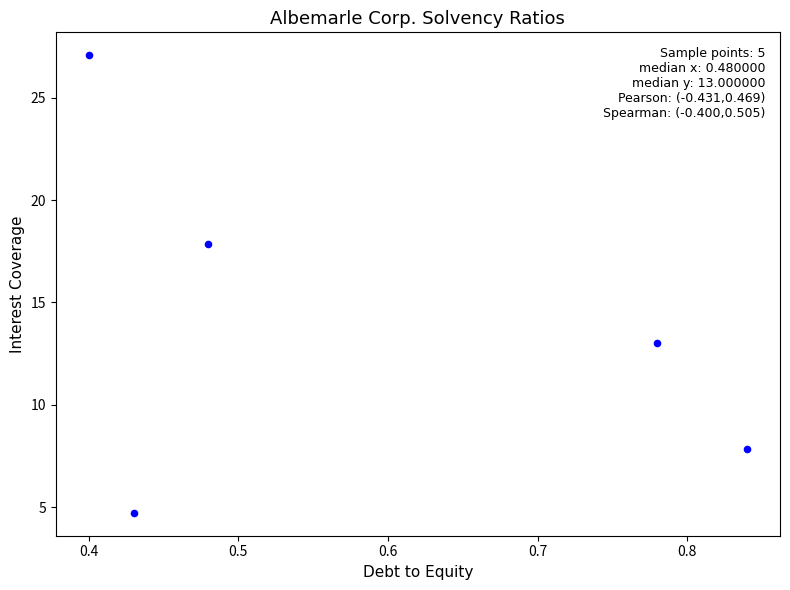

What is the range of X values (max minus min)?

0.4